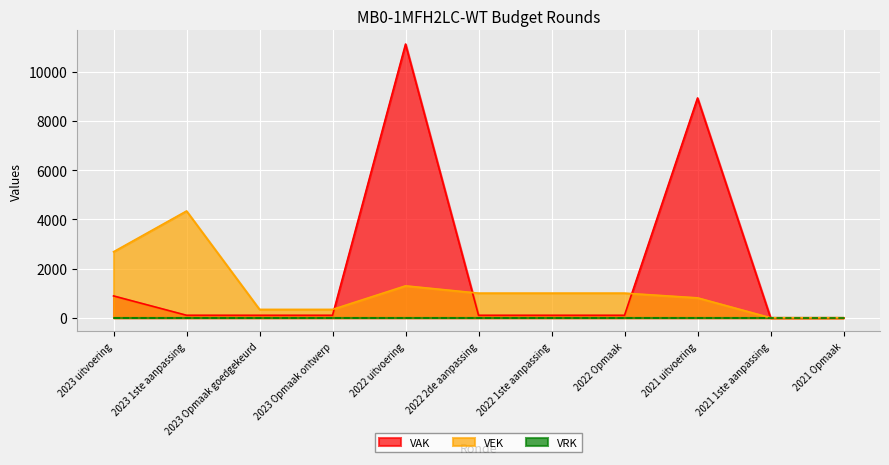

Which series has the widest spread of values?

VAK